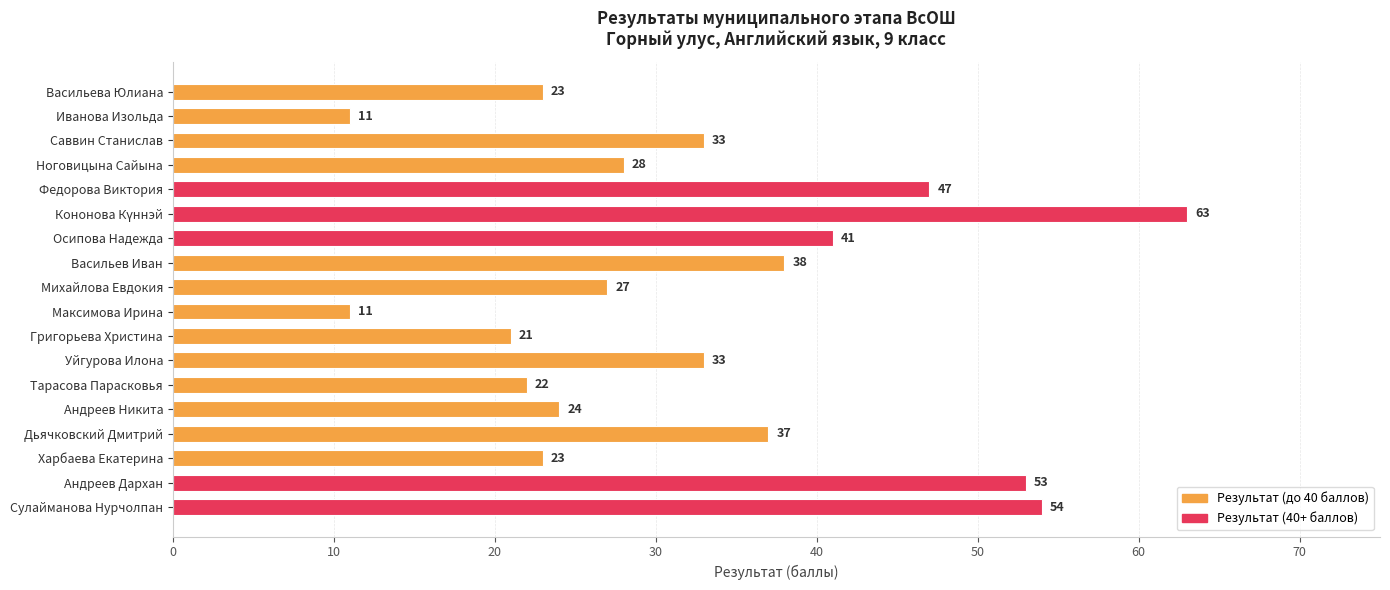

What is the difference between the values at Васильева Юлиана and Иванова Изольда?

12